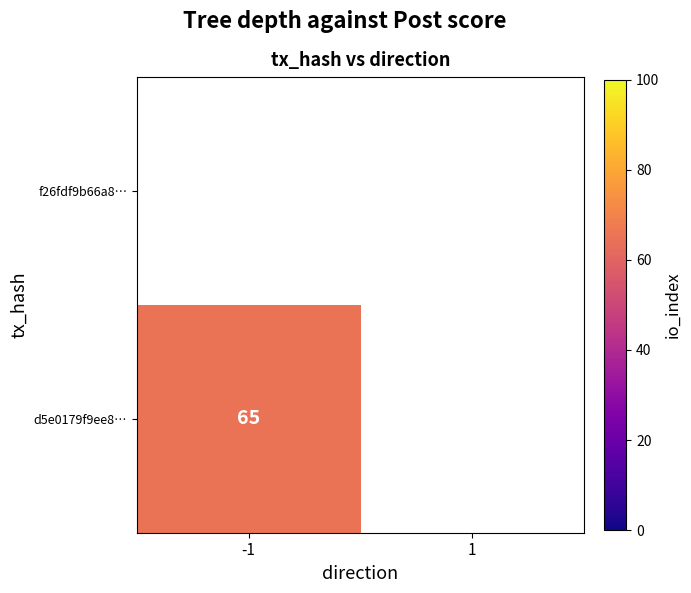

Which category has the highest value in the f26fdf9b66a84d56fec8a3f76f0a22e7ff9563f series?

-1